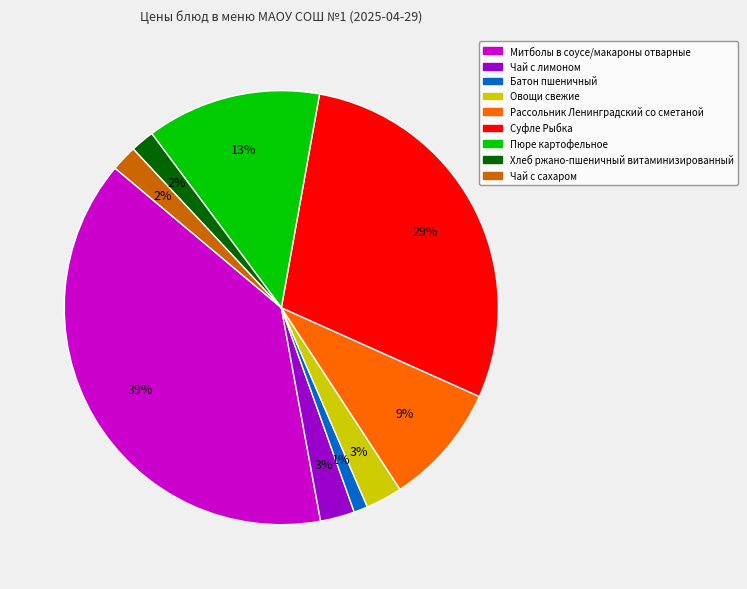

To the nearest percent, what is the difference between the Чай с лимоном and Митболы в соусе/макароны отварные slice percentages?

36%